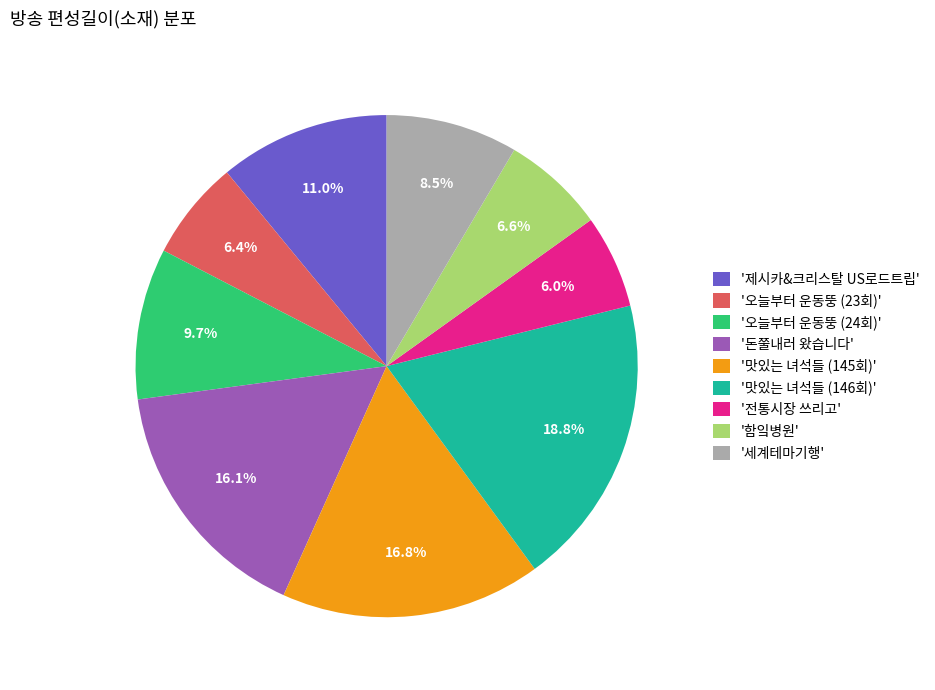

Approximately how many times larger is the value at '오늘부터 운동뚱 (23회)' compared to '제시카&크리스탈 US로드트립'?

0.6